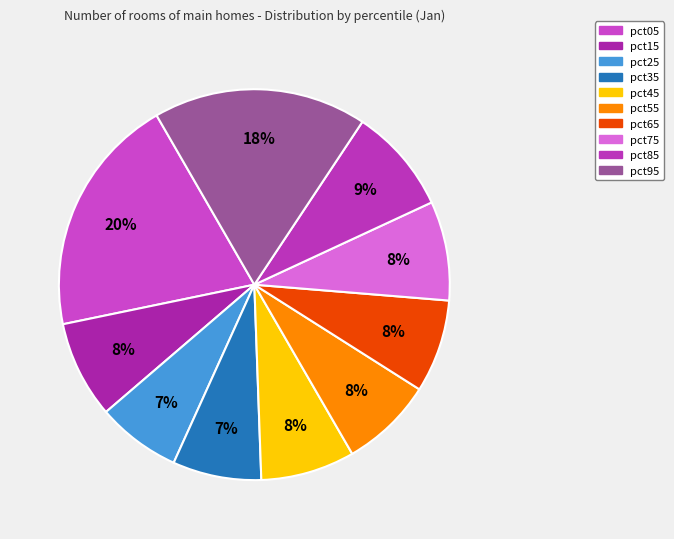

The pct85 slice represents 9% of the pie. True or false?

True